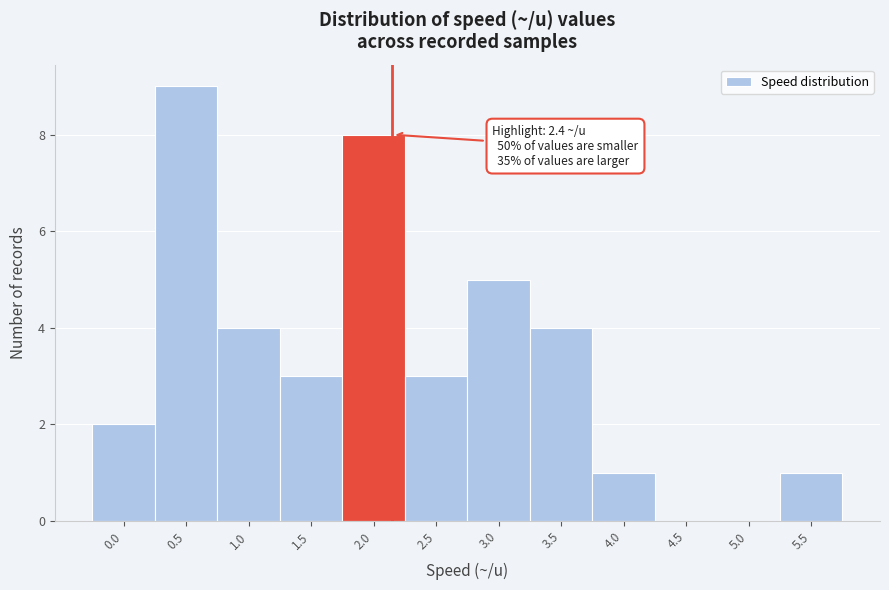

Reading right to left, list all the values displayed in this chart.

5.5=1	5.0=0	4.5=0	4.0=1	3.5=4	3.0=5	2.5=3	2.0=8	1.5=3	1.0=4	0.5=9	0.0=2